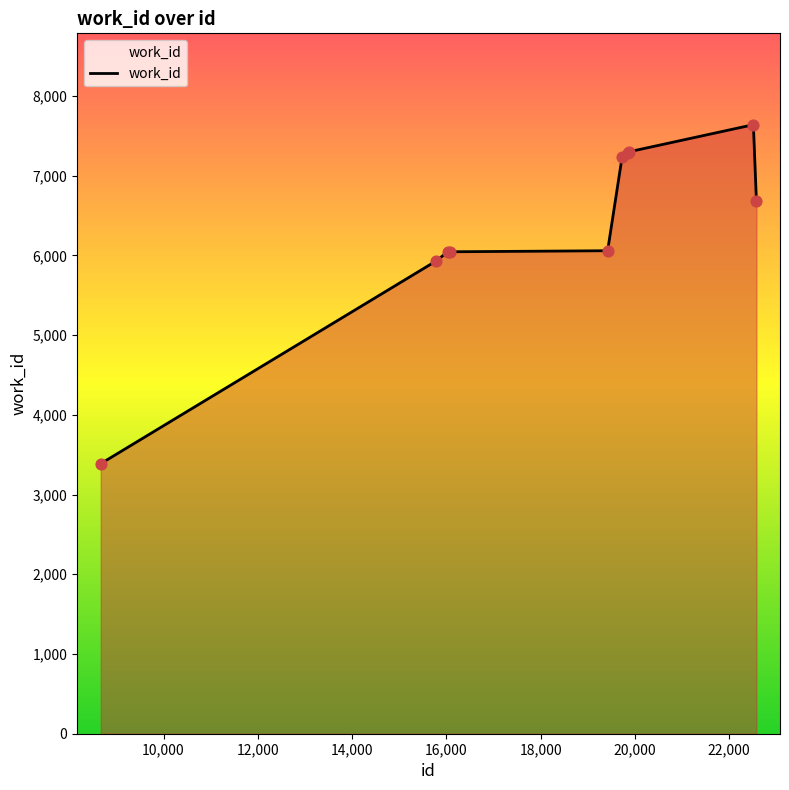

What is the minimum value shown in the chart?

3387